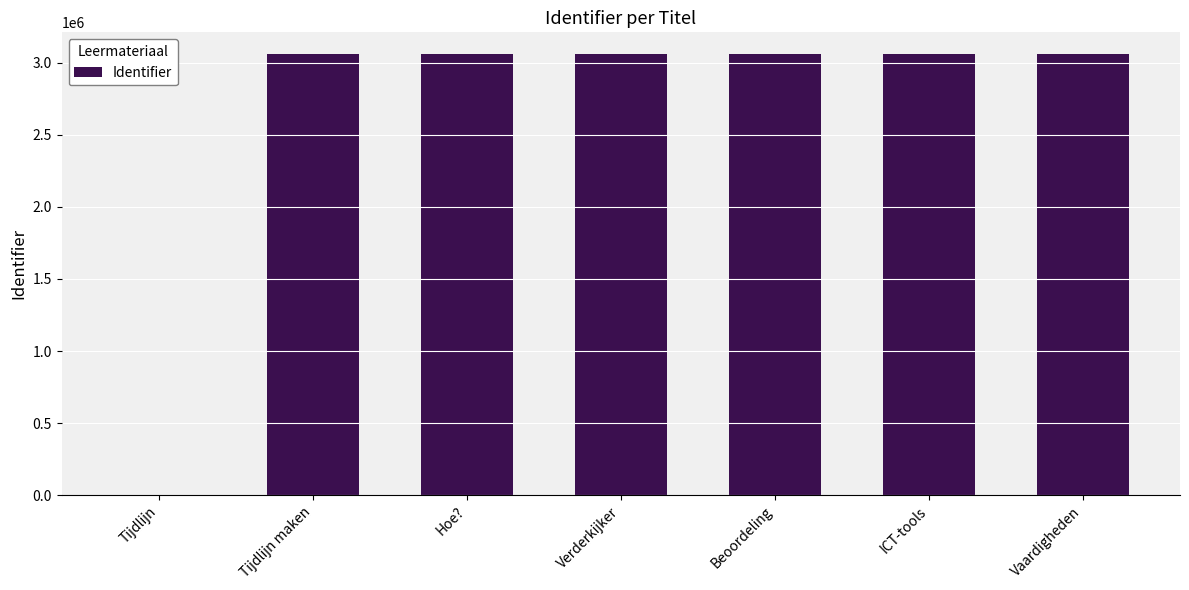

Is it true that the value at ICT-tools is 3058843?

True